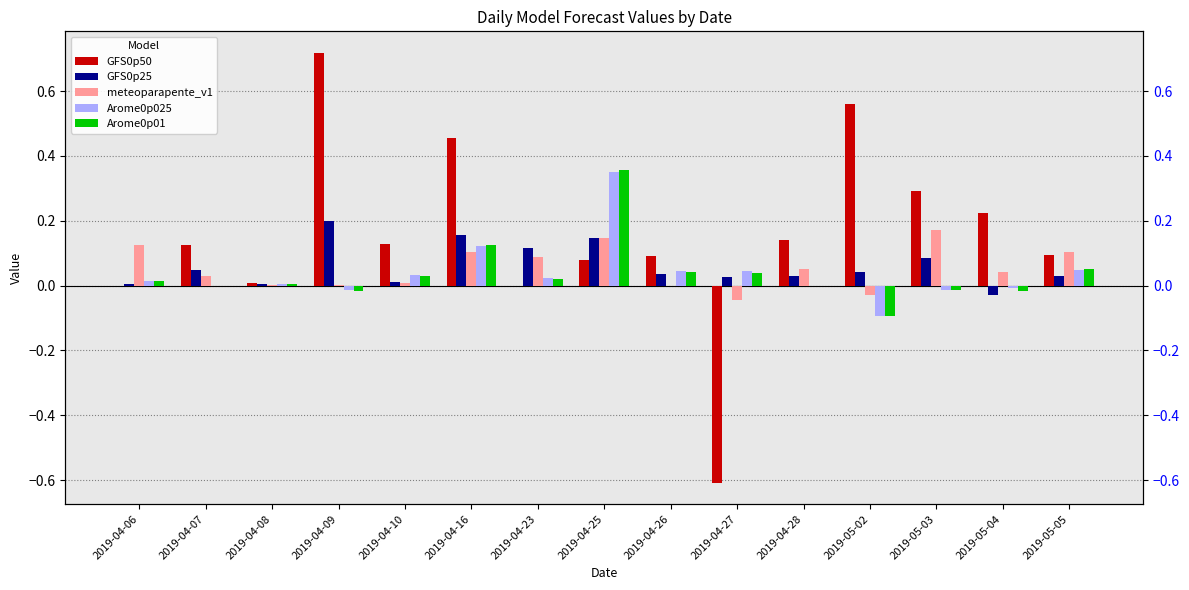

Which series has the largest range (max minus min)?

GFS0p50